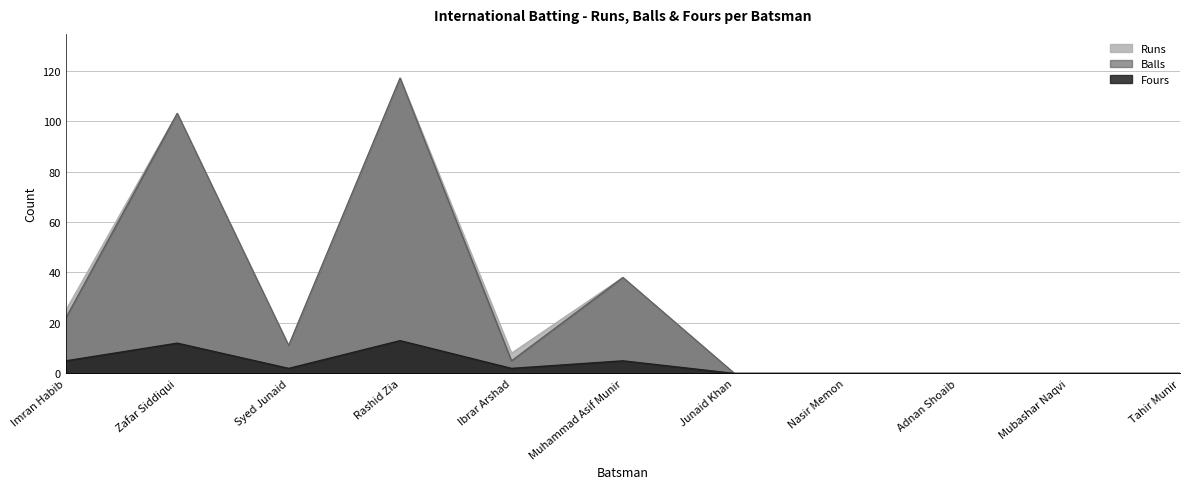

Reading left to right, transcribe all the data shown in this chart.

Runs: Imran Habib=25	Zafar Siddiqui=103	Syed Junaid=11	Rashid Zia=117	Ibrar Arshad=8	Muhammad Asif Munir=38	Junaid Khan=0	Nasir Memon=0	Adnan Shoaib=0	Mubashar Naqvi=0	Tahir Munir=0
Balls: Imran Habib=22	Zafar Siddiqui=103	Syed Junaid=11	Rashid Zia=117	Ibrar Arshad=5	Muhammad Asif Munir=38	Junaid Khan=0	Nasir Memon=0	Adnan Shoaib=0	Mubashar Naqvi=0	Tahir Munir=0
Fours: Imran Habib=5	Zafar Siddiqui=12	Syed Junaid=2	Rashid Zia=13	Ibrar Arshad=2	Muhammad Asif Munir=5	Junaid Khan=0	Nasir Memon=0	Adnan Shoaib=0	Mubashar Naqvi=0	Tahir Munir=0